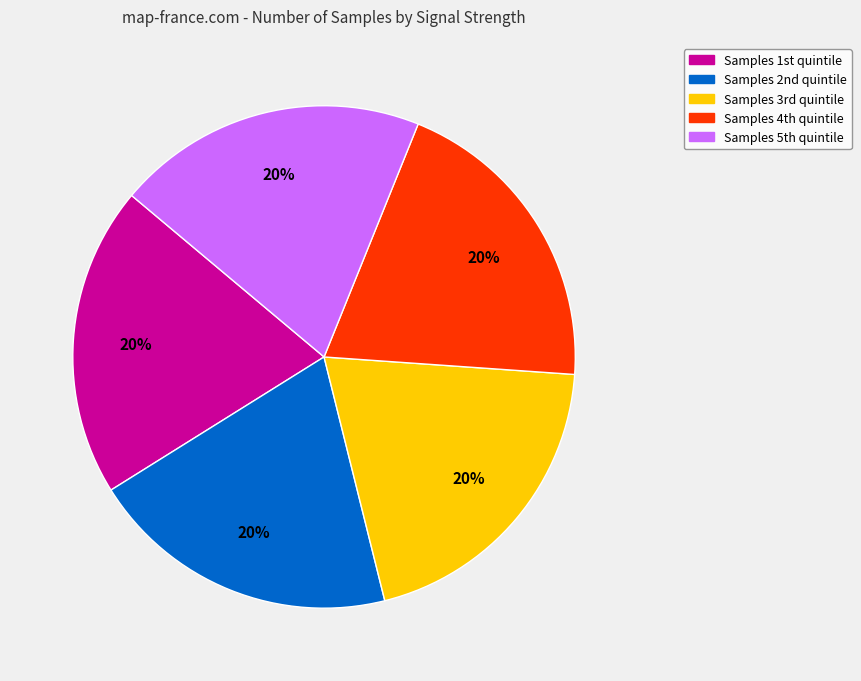

Is there any slice that represents more than half of the pie?

No